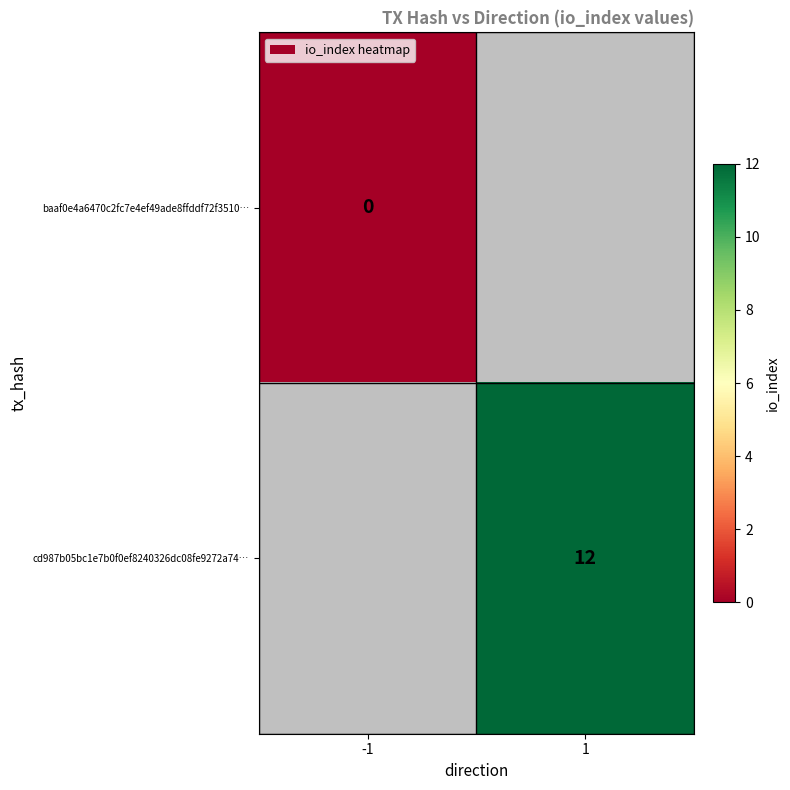

True or false: cd987b05bc1e7b0f0ef8240326dc08fe9272a74… has a value of 12 at 1.

True